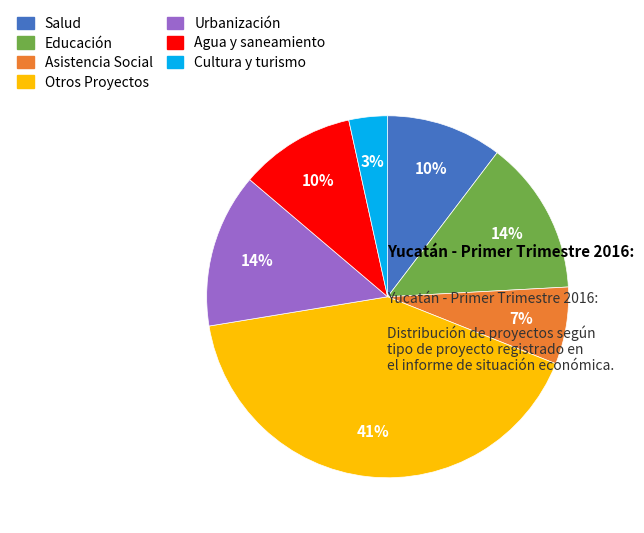

To the nearest percent, what is the average slice percentage?

14%